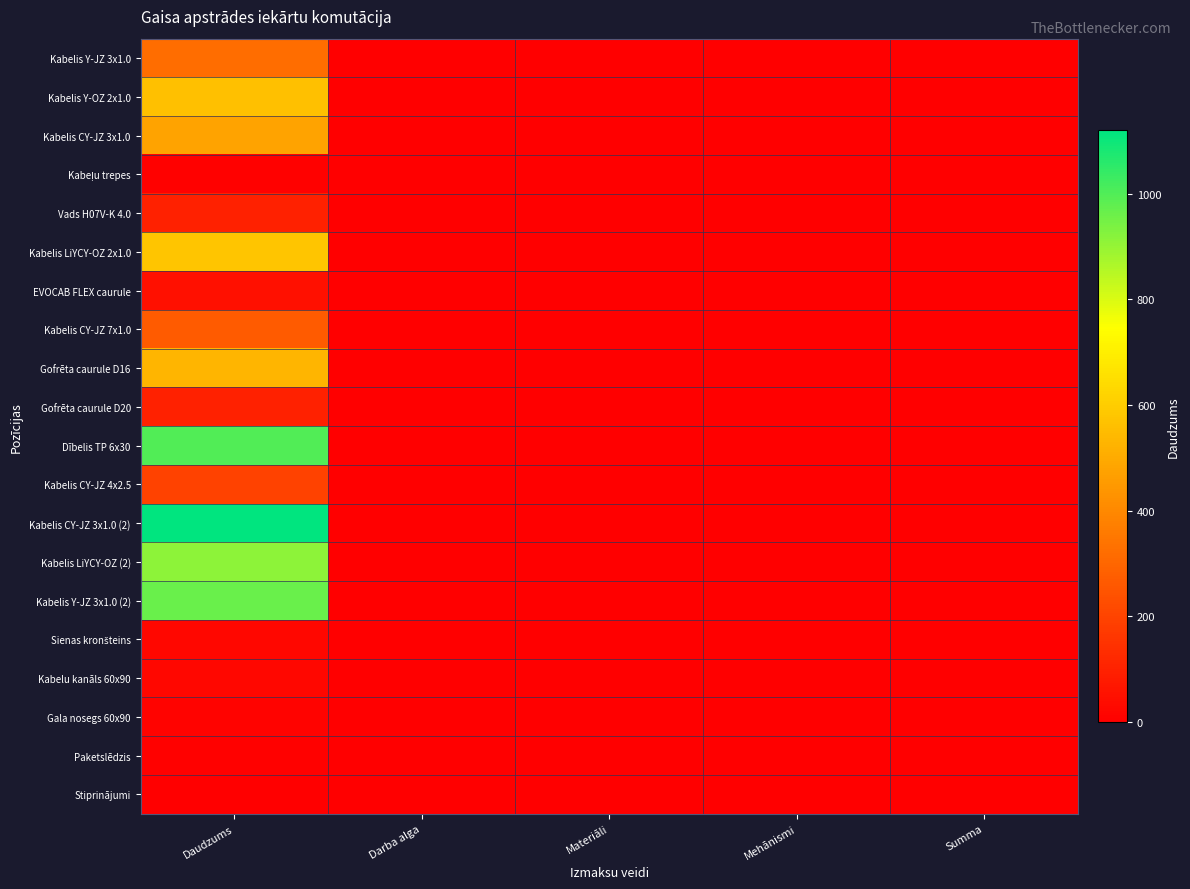

At which category does the chart reach its minimum across all series?

Darba alga